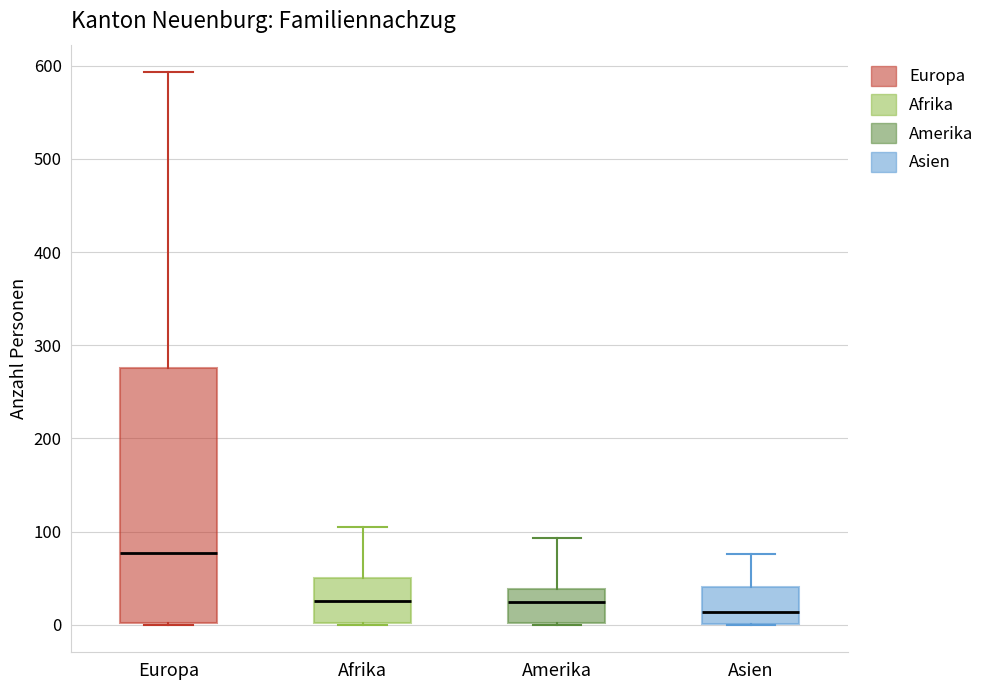

Comparing the boxes themselves (not the whiskers), which one is the tallest?

Europa